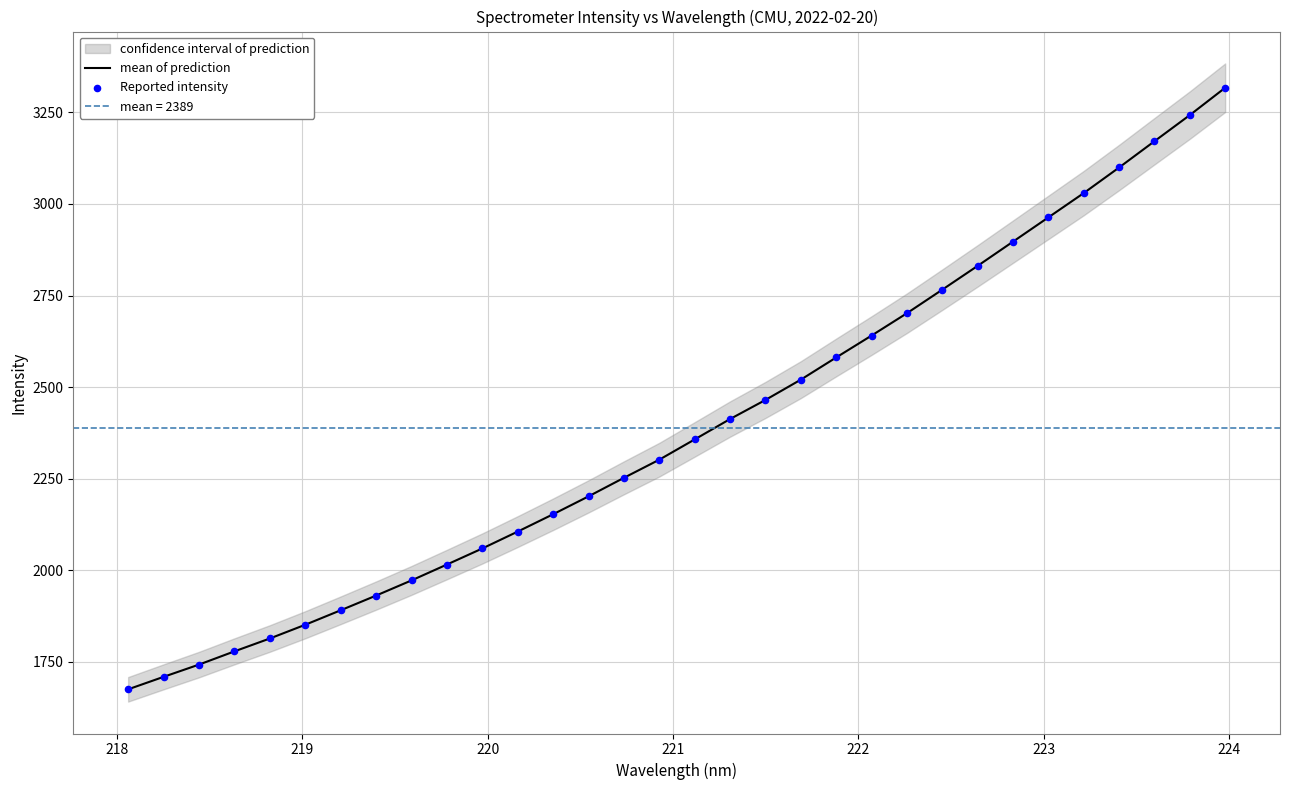

At how many categories does at least one series exceed 1860?

26